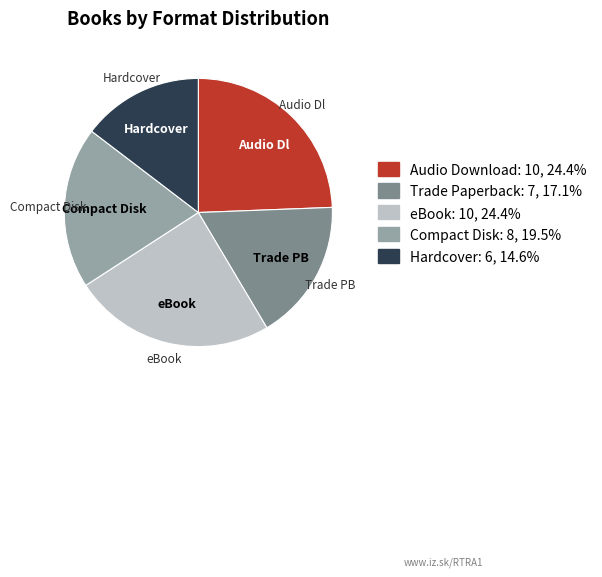

Does any single category account for the majority?

No